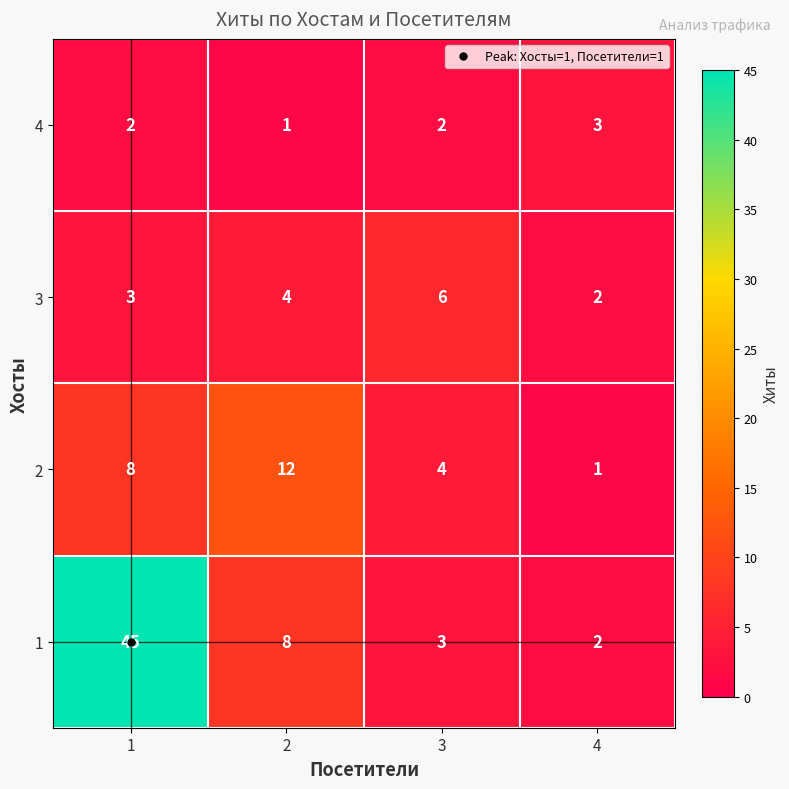

Is the value of 2 at 1 greater than the value of 3 at 1?

Yes